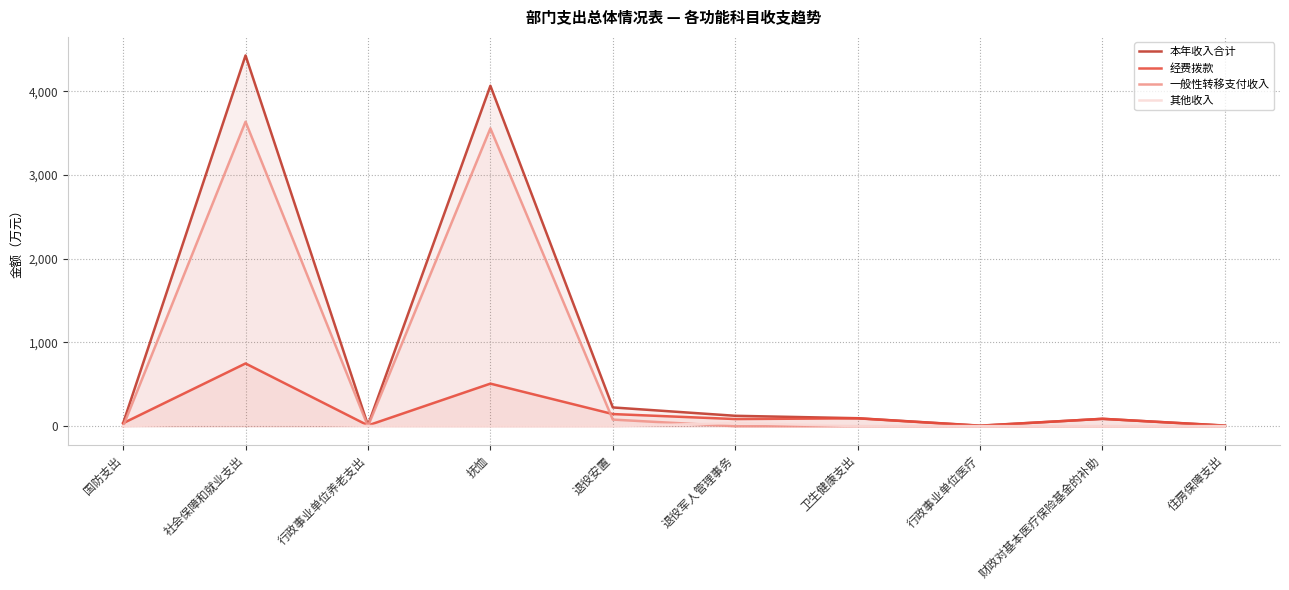

Is the value of 一般性转移支付收入 at 社会保障和就业支出 greater than the value of 经费拨款 at 卫生健康支出?

Yes